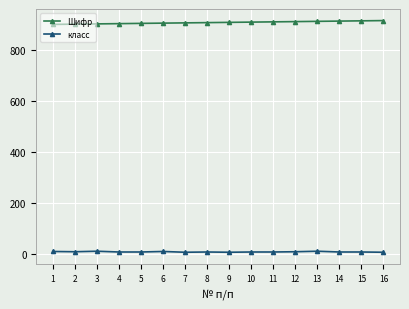

What is the maximum value shown in the chart?

916